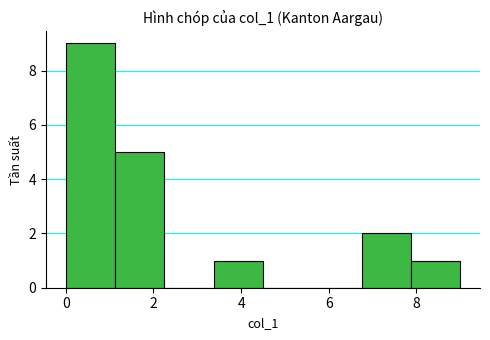

Reading left to right, list every bar in this chart as the range it spans on the x-axis followed by its height. Neither the bar edges nor the heights are printed on the chart, so give them approximately, as read against the axes.

0.0 to 1.2: 9
1.2 to 2.2: 5
2.2 to 3.4: 0
3.4 to 4.6: 1
4.6 to 5.6: 0
5.6 to 6.8: 0
6.8 to 7.8: 2
7.8 to 9.0: 1